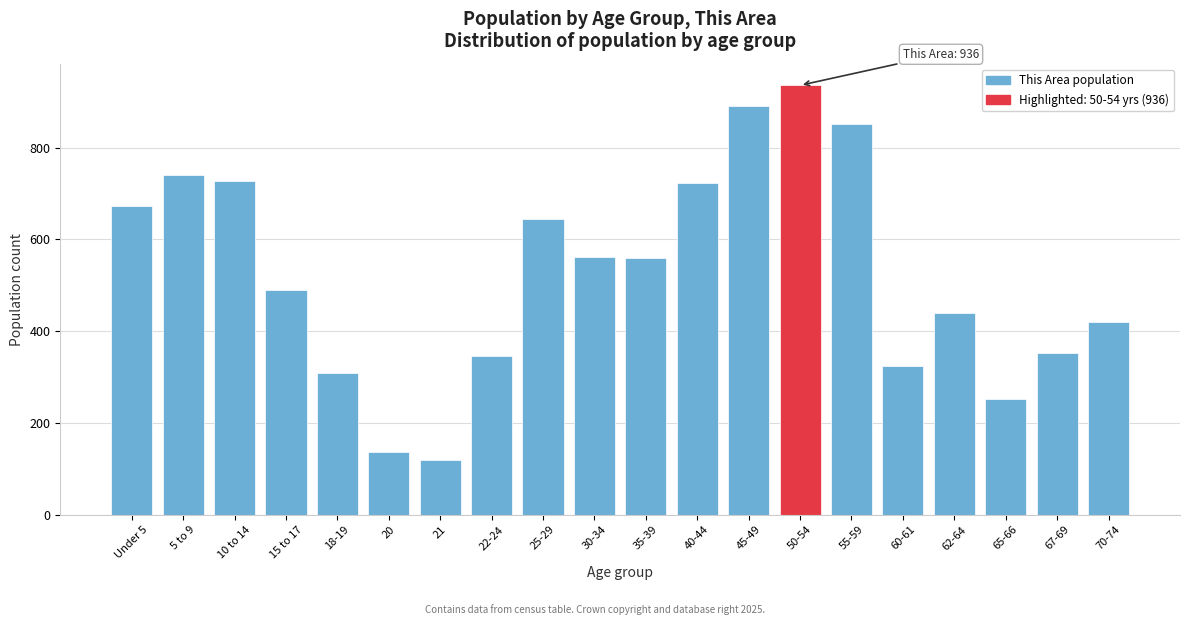

Which category has the highest value across all series?

50-54